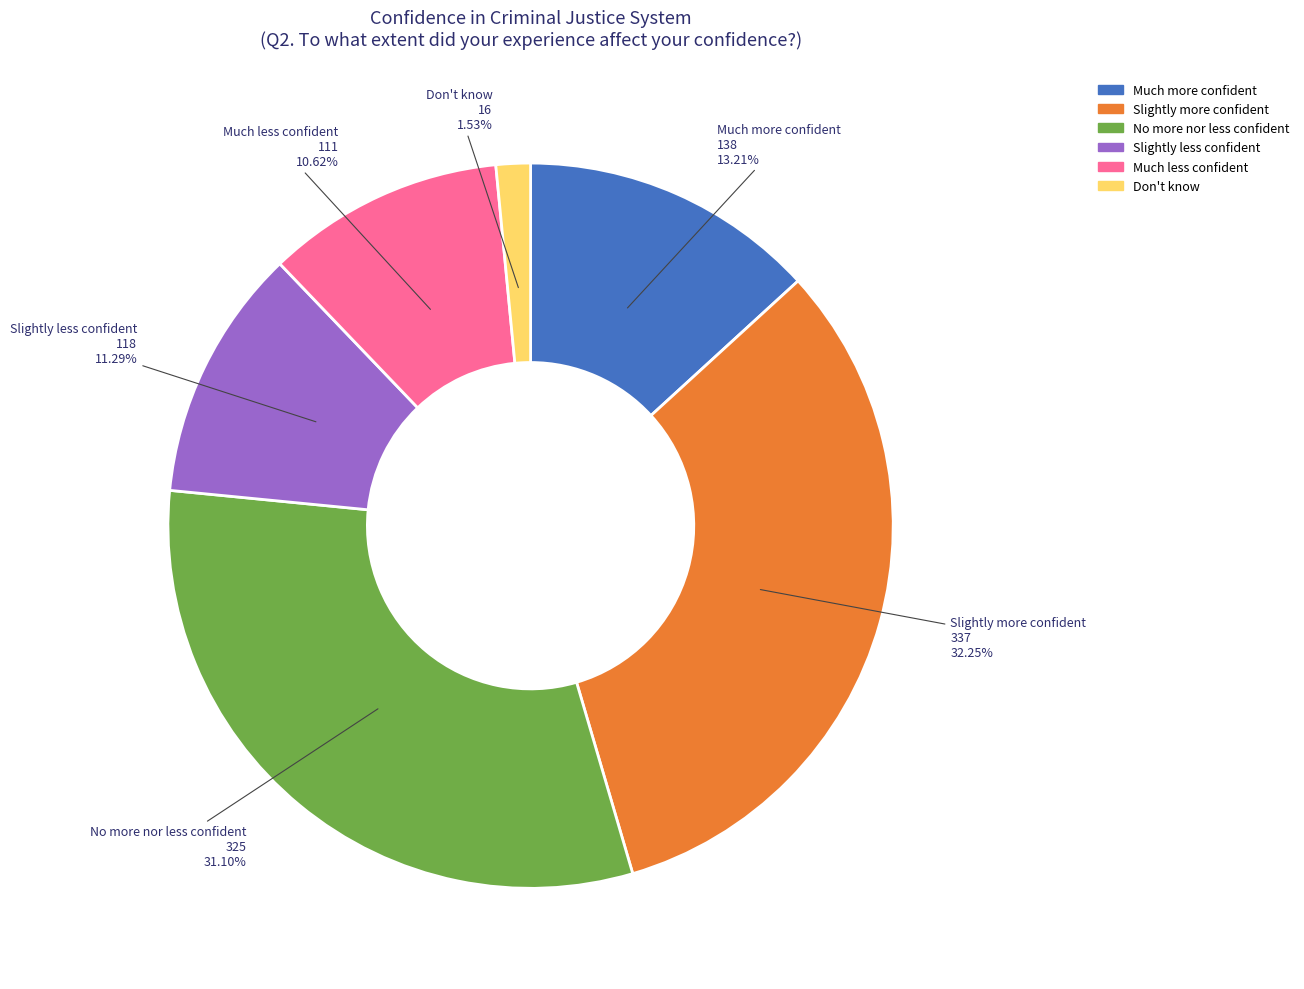

Is the sum of Much less confident and Don't know greater than half?

No